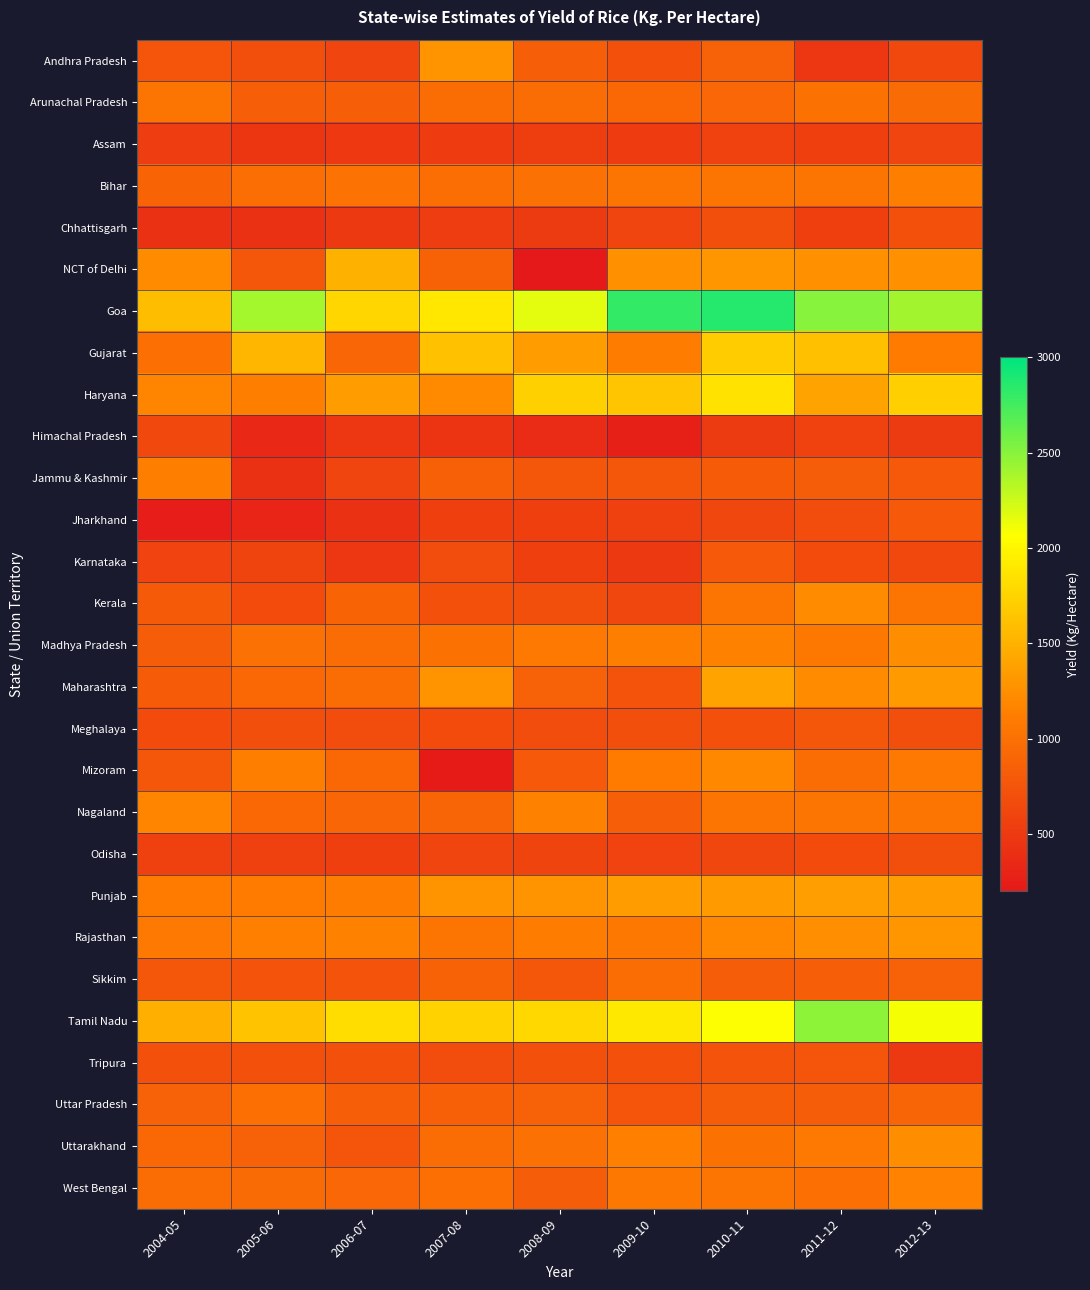

What is the spread (max minus min) of values at 2008-09?

2004